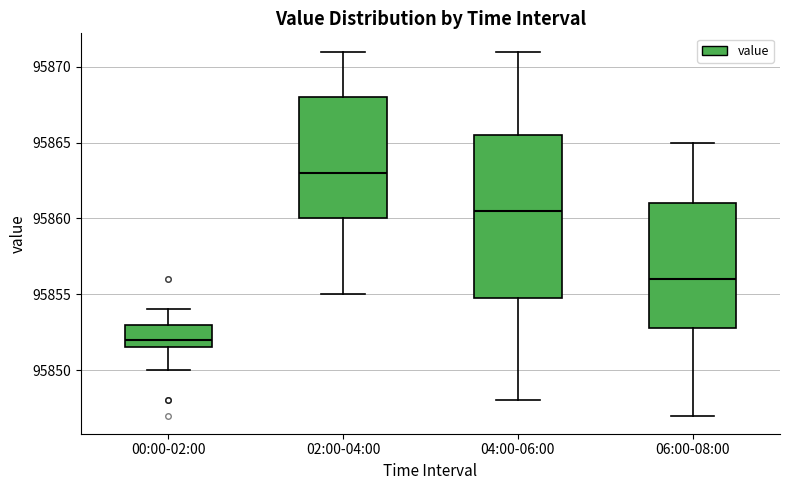

Which box has the lowest median line?

00:00-02:00